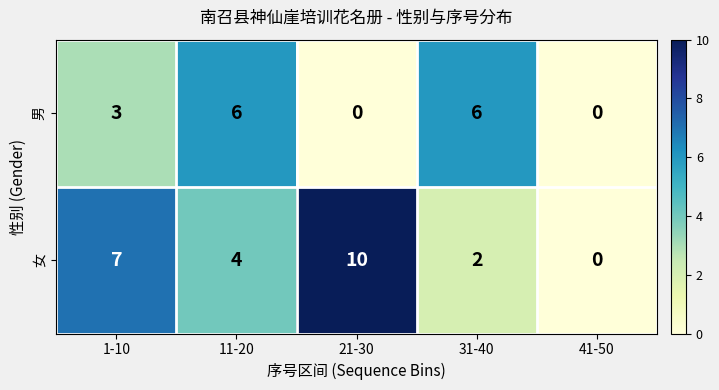

Which series has the largest total across all categories?

女